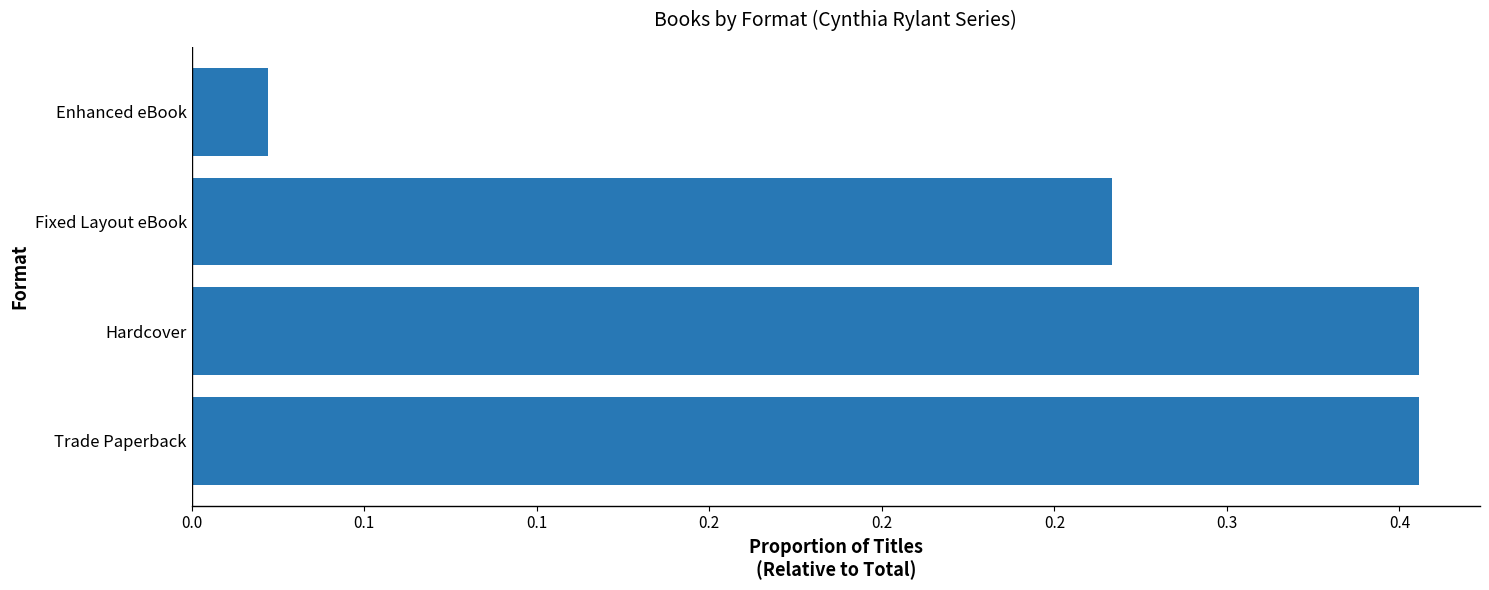

Does the chart contain any negative values?

No